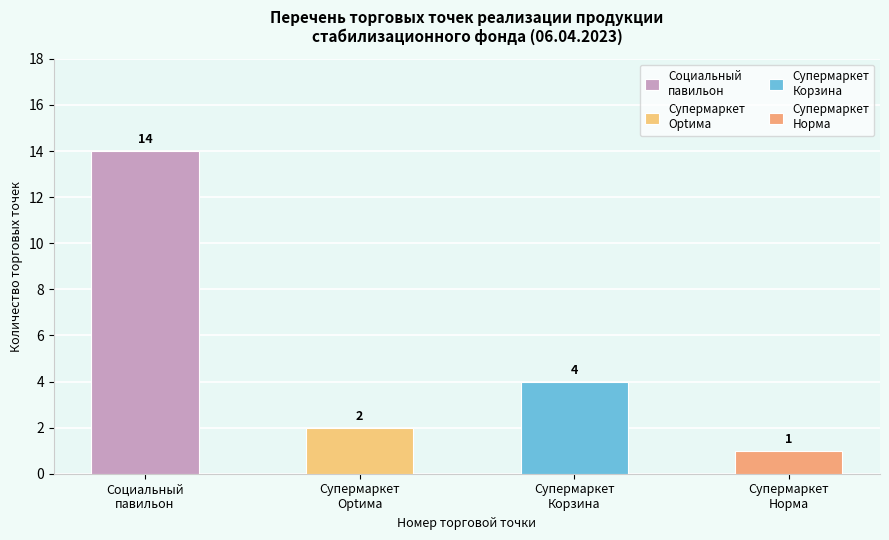

The value of Супермаркет Оптима at 12 is 2. True or false?

True